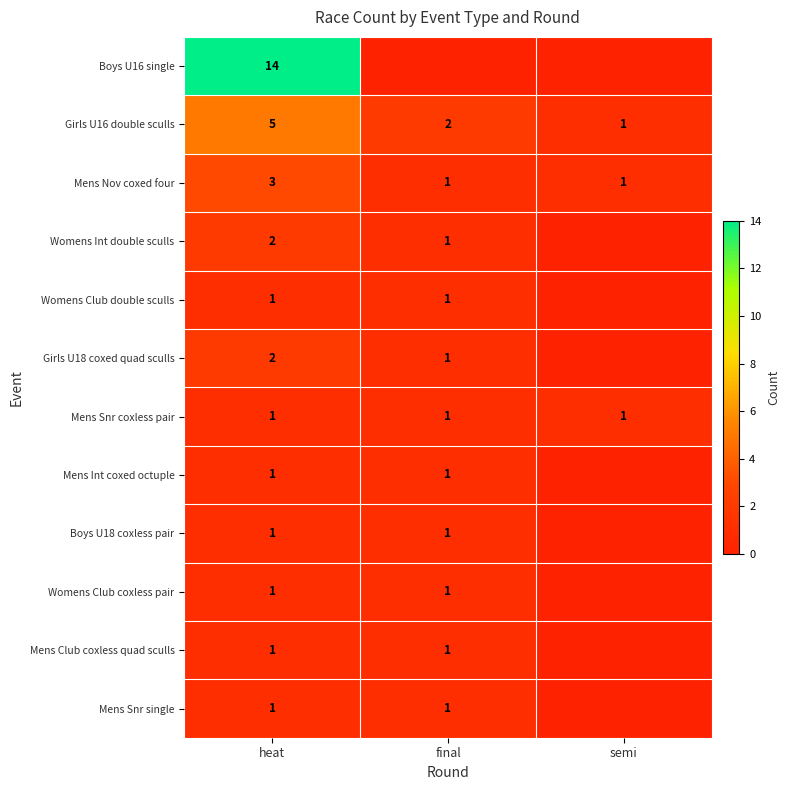

What is the highest value of the Mens Nov coxed four series?

3